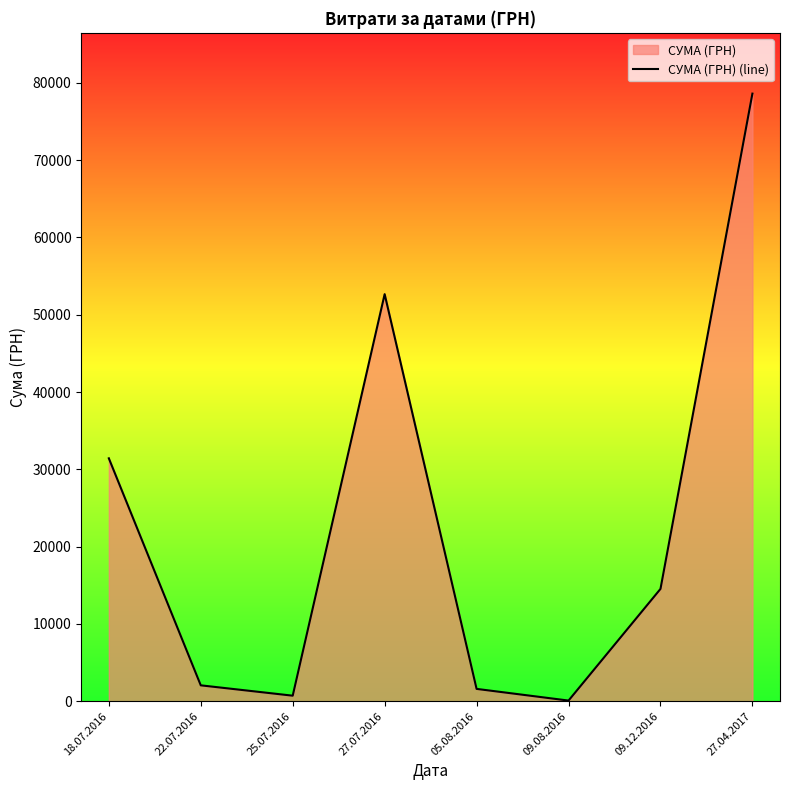

What is the change in value from 18.07.2016 to 09.12.2016?

-16894.0